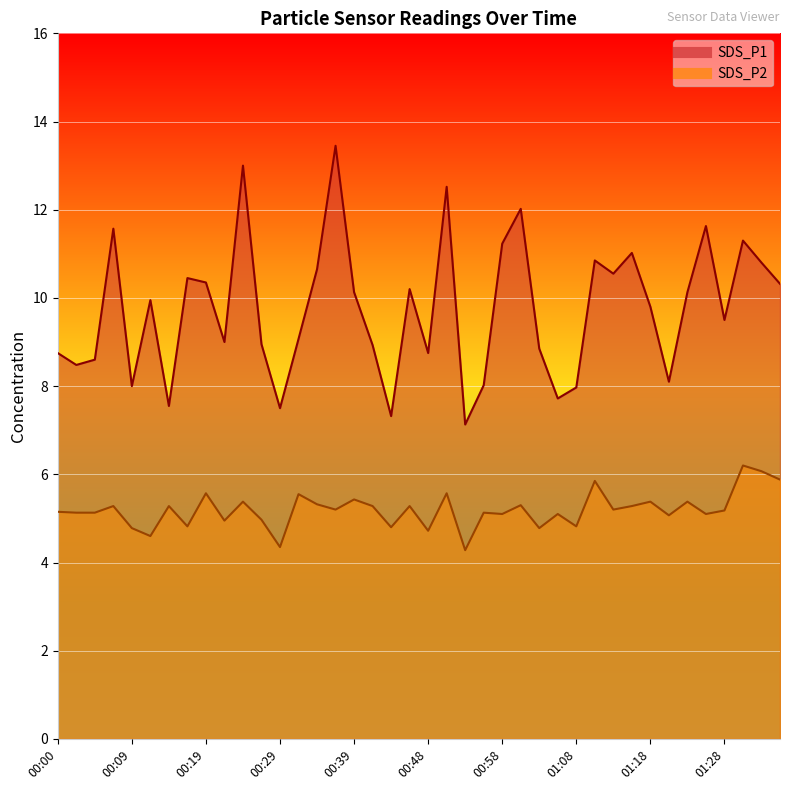

What is the label of the 21st point from the right?

00:46